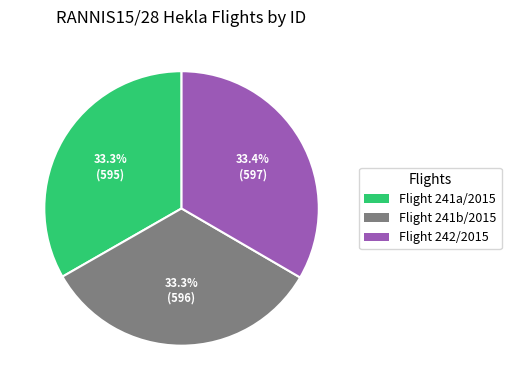

Approximately how many times larger is the value at Flight 241a/2015 compared to Flight 241b/2015?

1.0